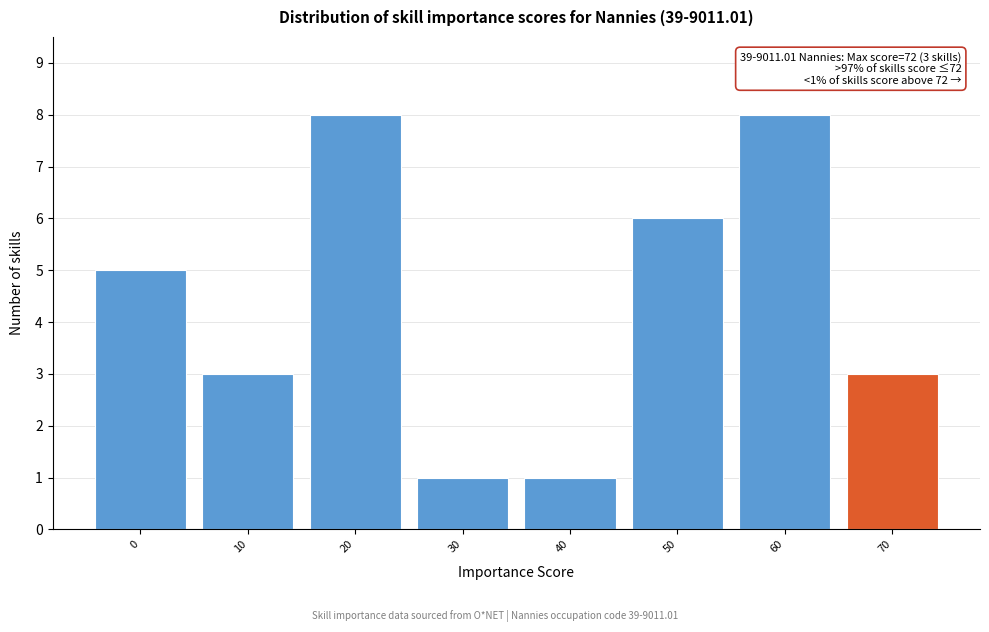

Reading right to left, transcribe all the data shown in this chart.

70=3	60=8	50=6	40=1	30=1	20=8	10=3	0=5